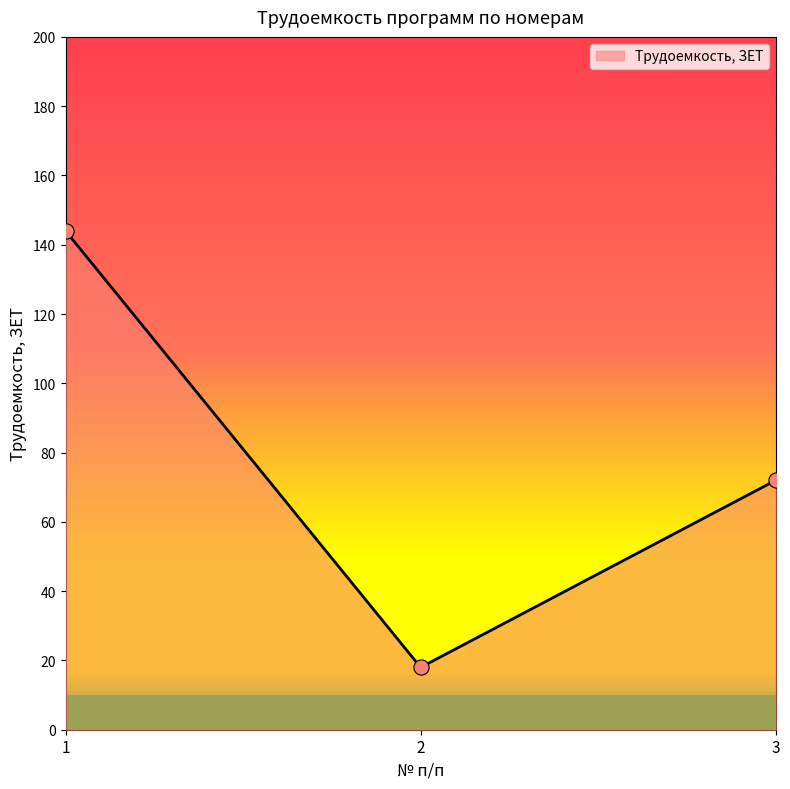

Approximately how many times larger is the value at 1 compared to 3?

2.0